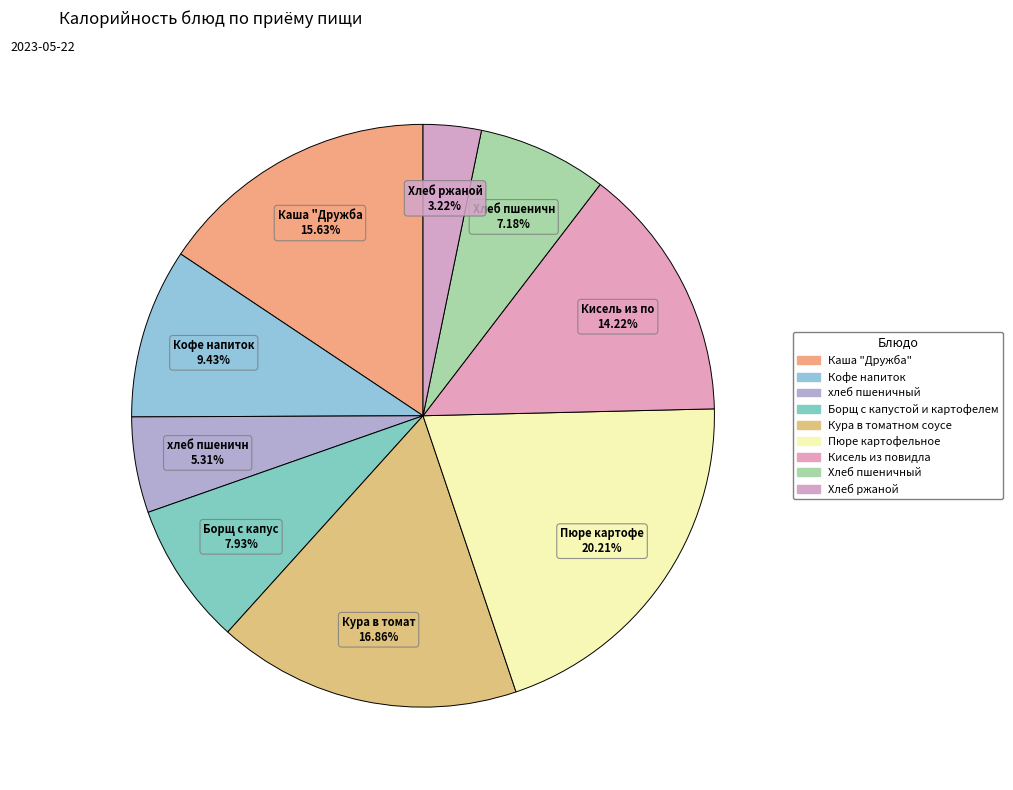

To the nearest percent, what is the difference between the Пюре картофельное and Хлеб ржаной slice percentages?

17%